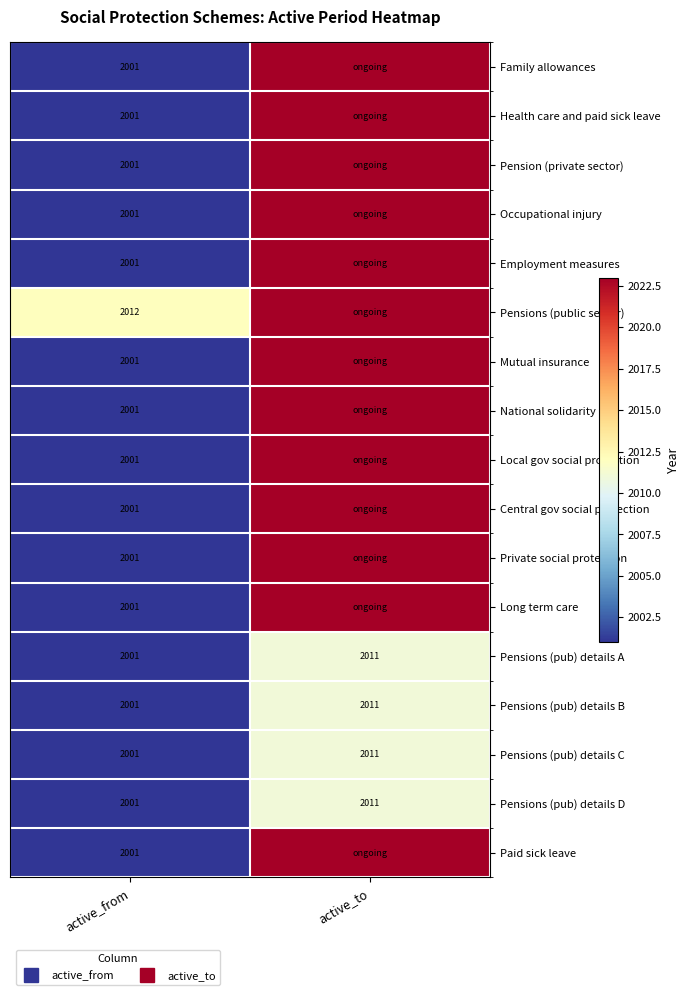

Which series has the largest total across all categories?

Pensions (public sector)